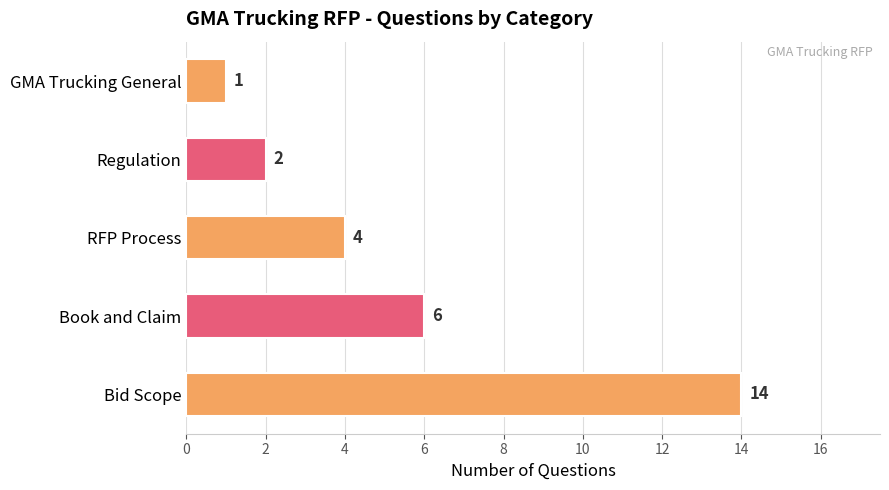

What is the difference between the values at Book and Claim and Regulation?

4